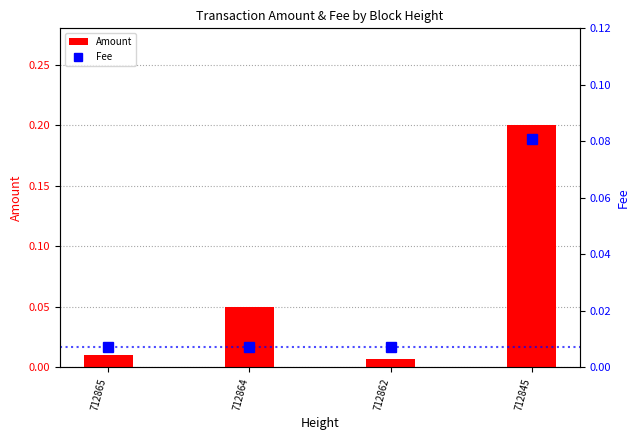

Which category has the highest value across all series?

712845